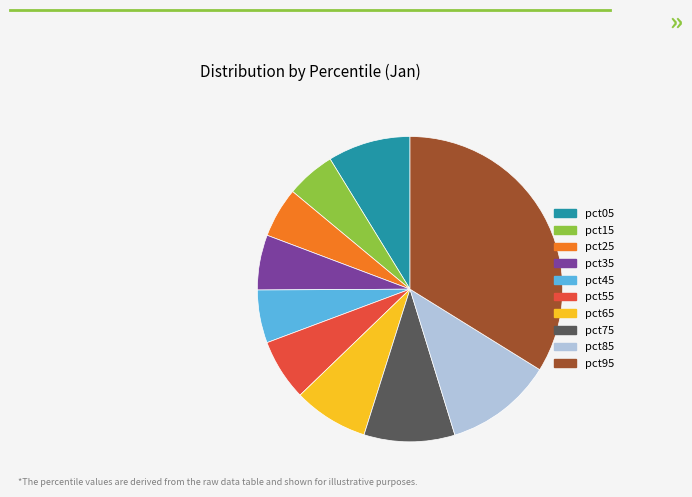

Which slice is the largest?

pct95